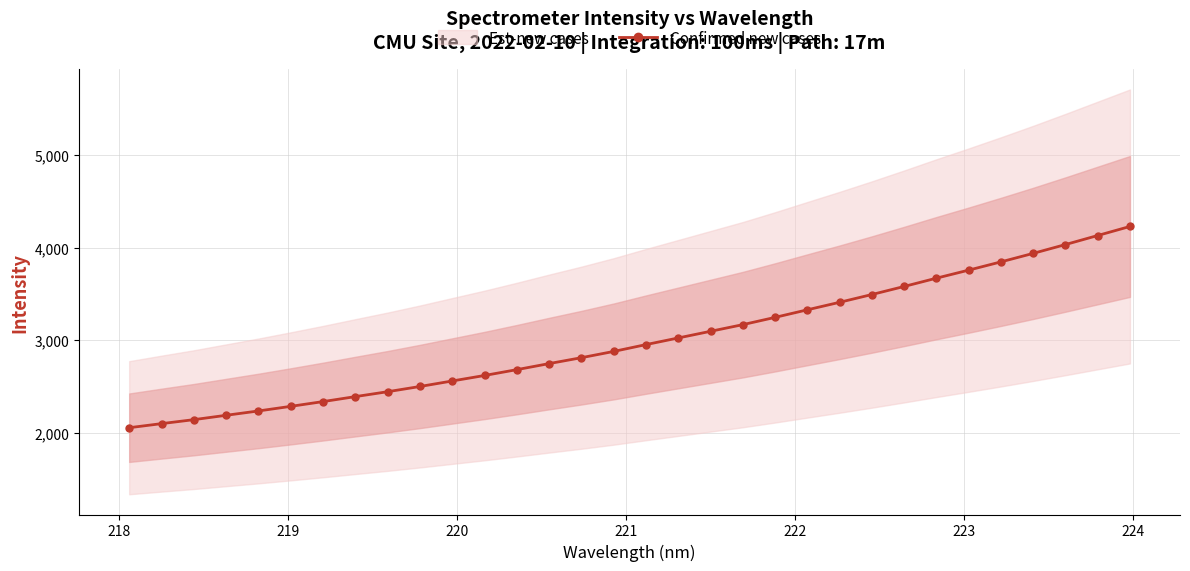

What is the minimum value for Confirmed new cases?

2054.6